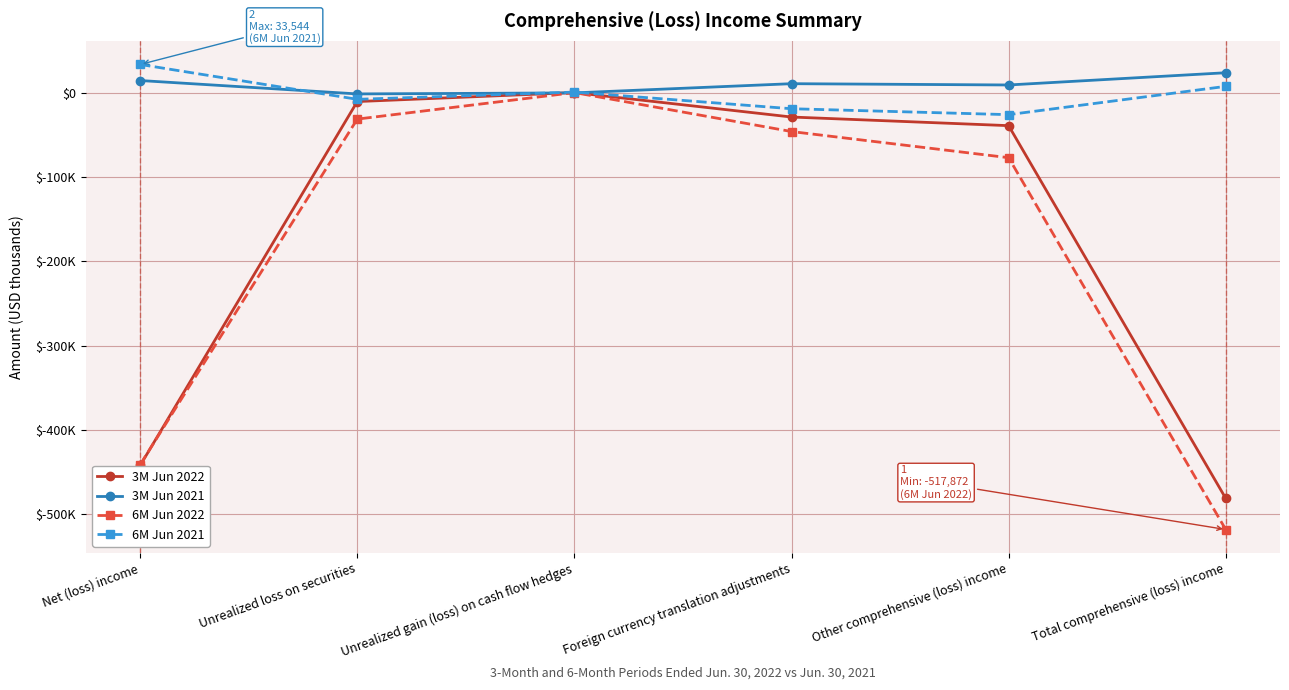

Is this an area chart (filled region under the line)?

No